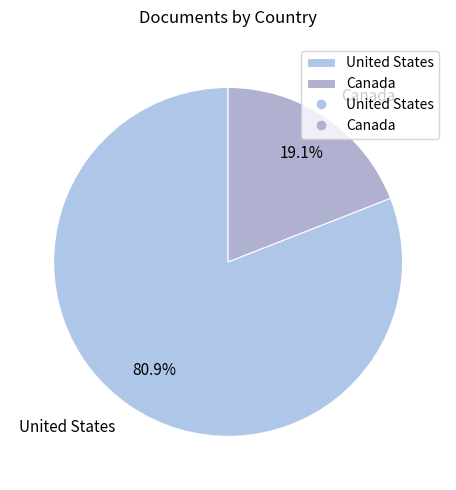

Which category has the smallest portion of the pie?

Canada